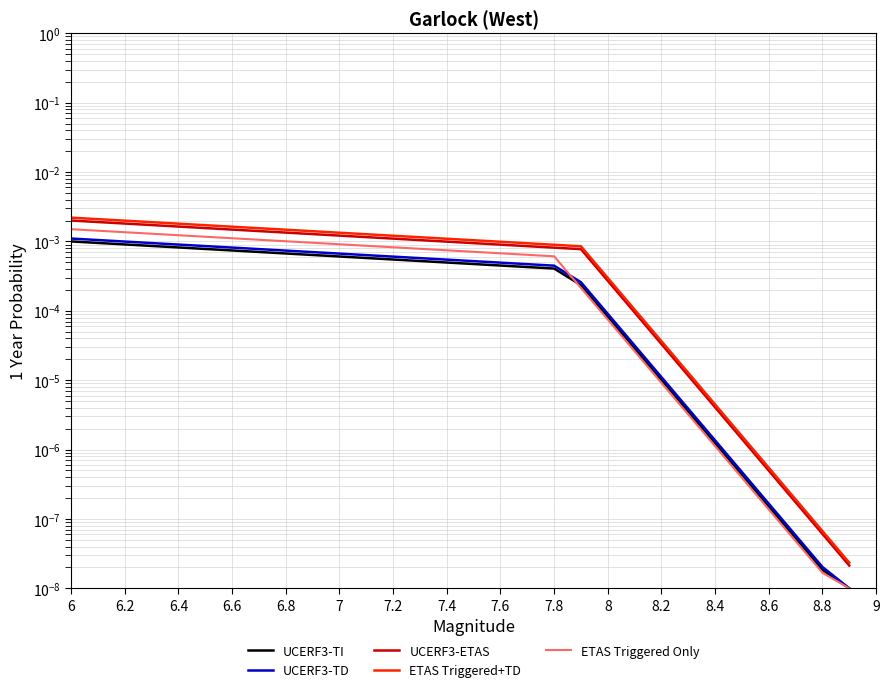

What is the label of the 14th point from the left?

8.6